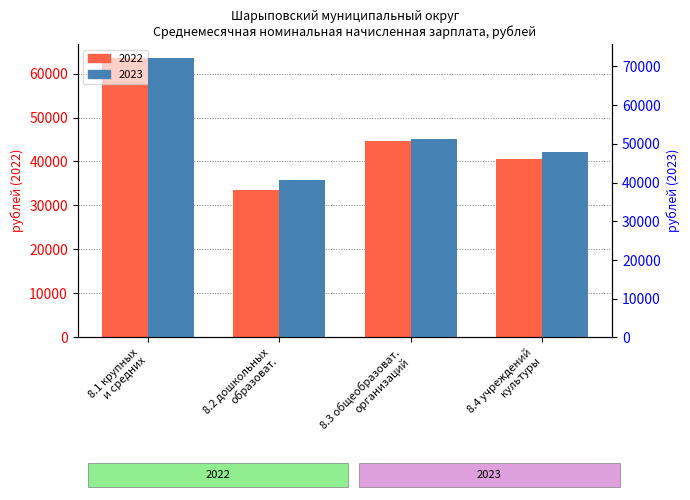

Are the bars horizontal?

No